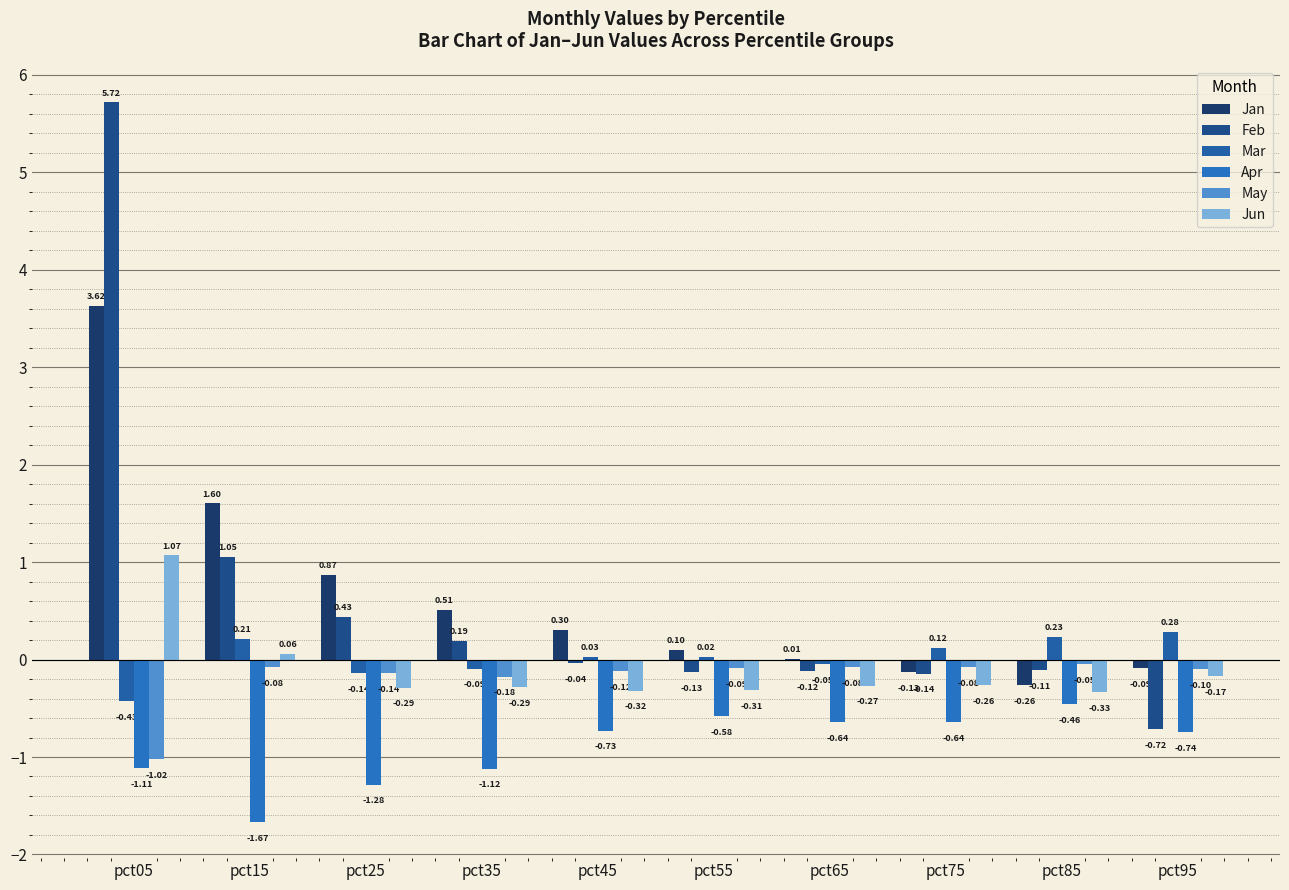

What is the minimum value for May?

-1.0